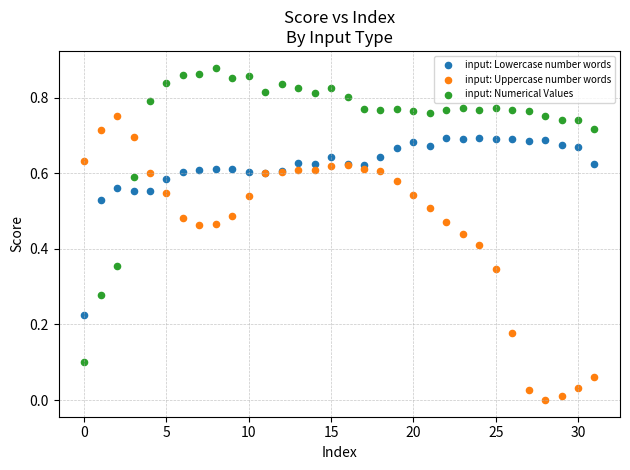

Which series reaches the maximum Y coordinate?

input: Numerical Values